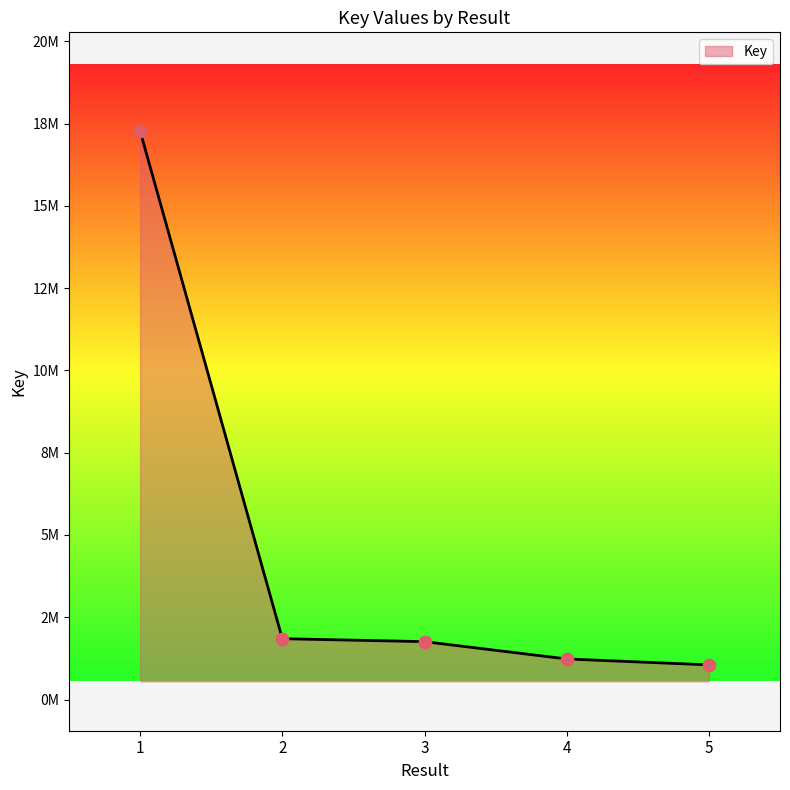

Approximately how many times larger is the value at 3 compared to 2?

1.0